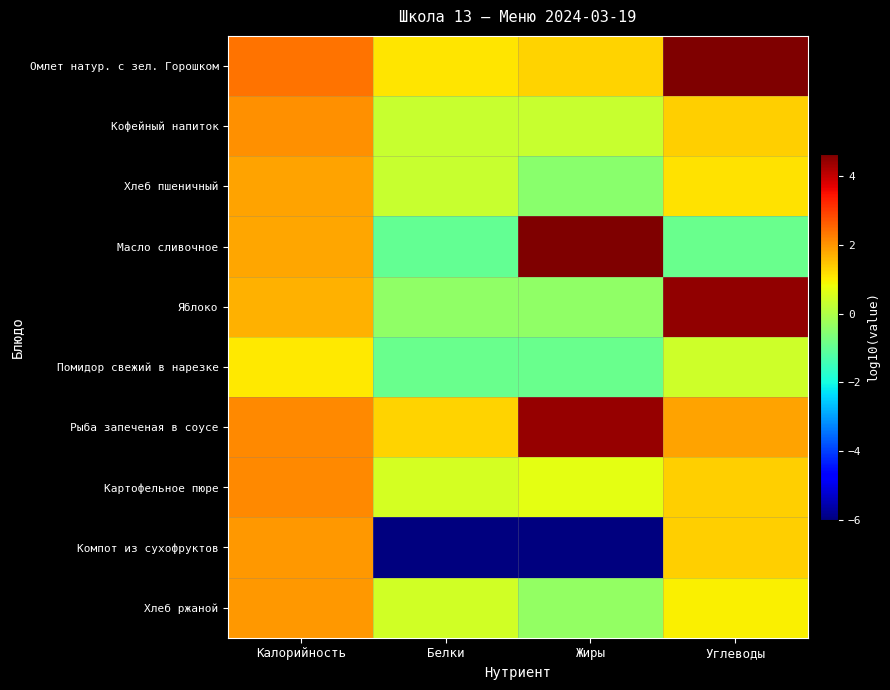

What is the total value across all series at Жиры?

3.2